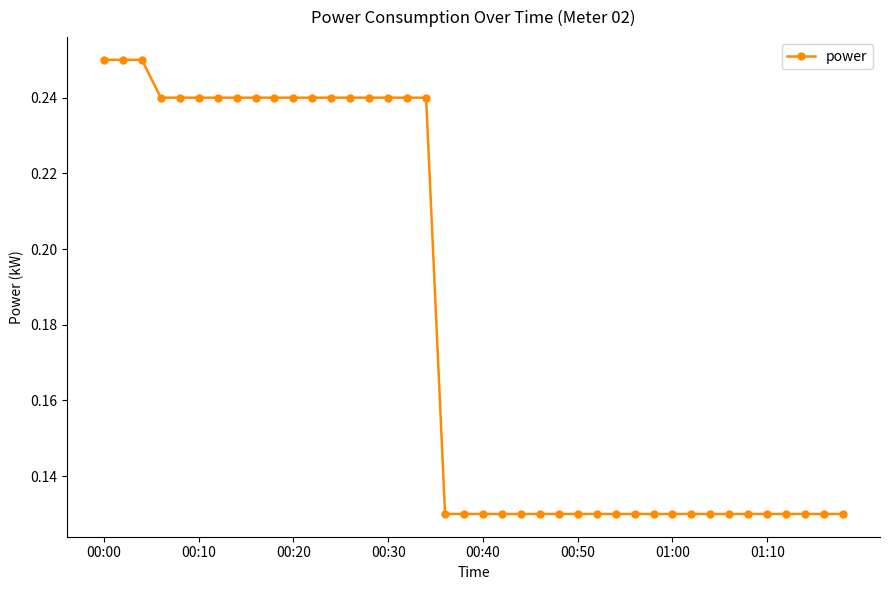

What is the sum of all values?

7.2